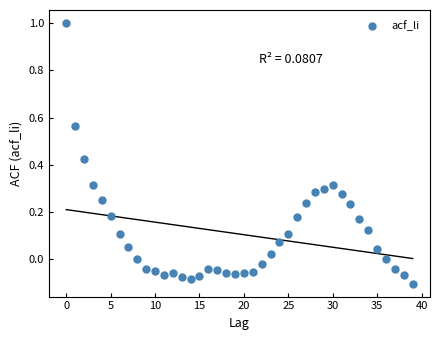

What is the range of Y values (max minus min)?

1.1